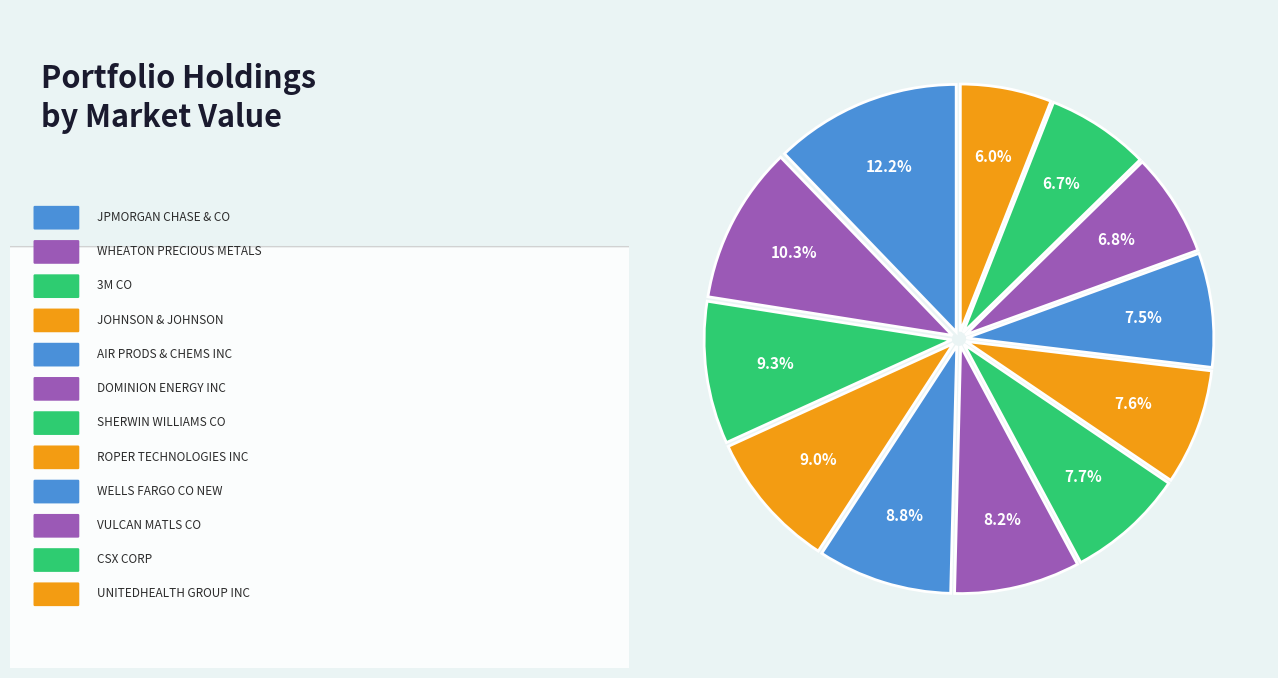

Does any single category account for the majority?

No